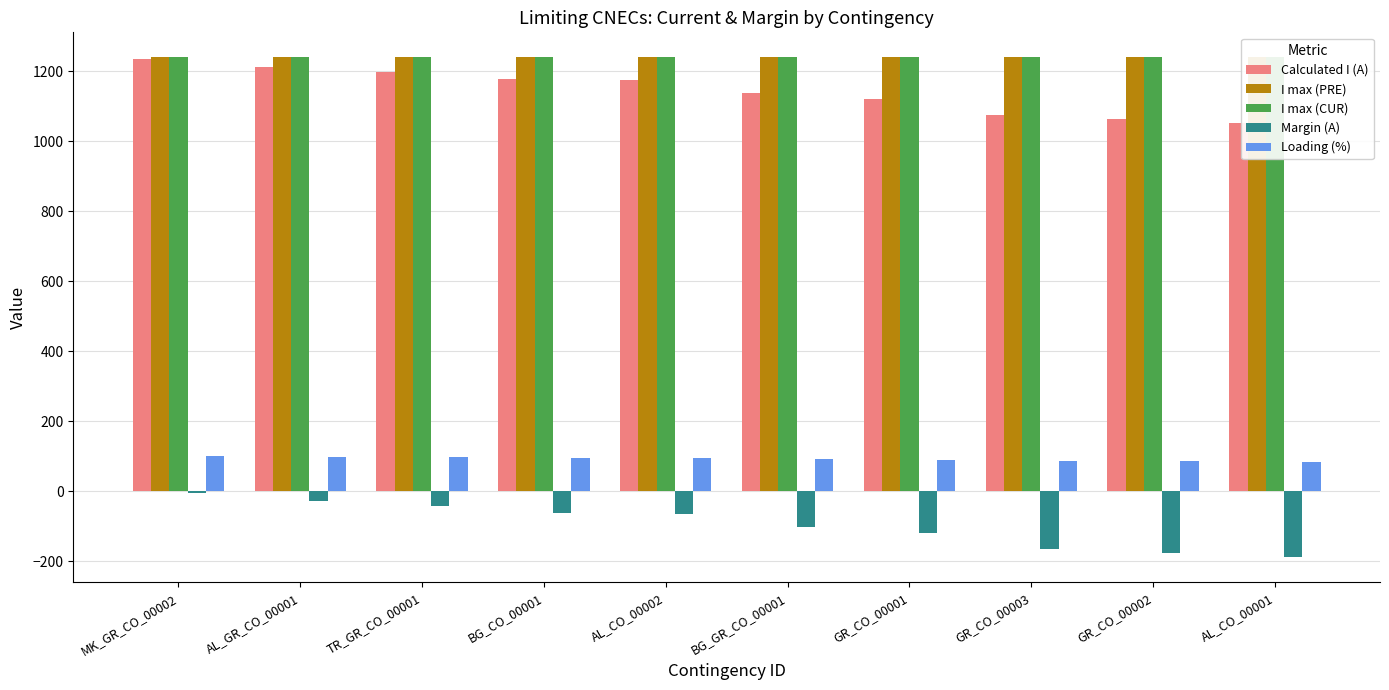

What are all the series names shown in the legend?

Calculated I (A), I max (PRE), I max (CUR), Margin (A), Loading (%)